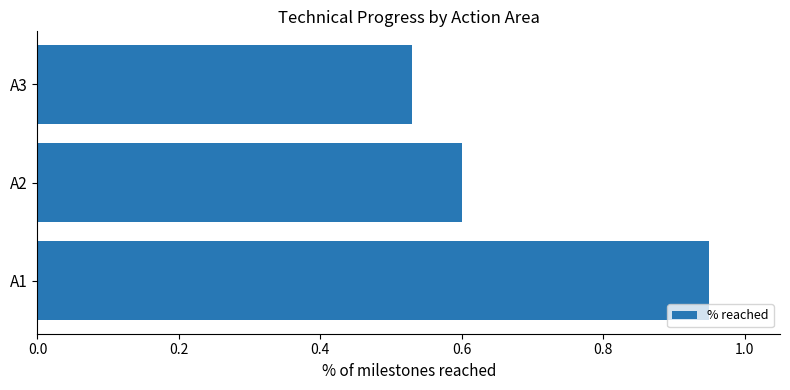

At which category does the chart reach its peak across all series?

A1